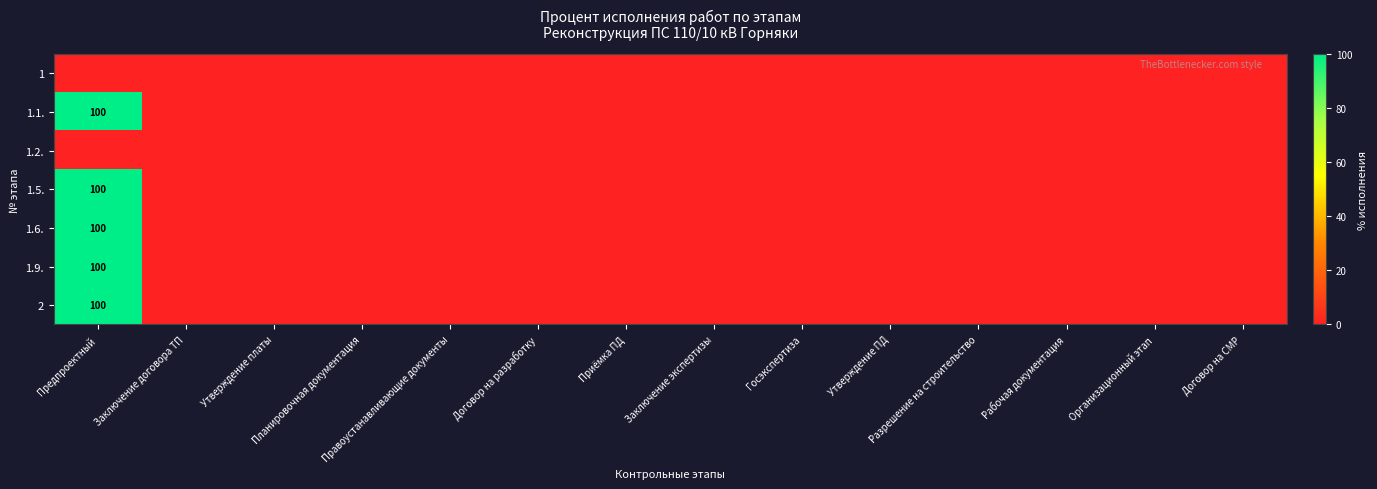

At which label does 1 reach its minimum?

Предпроектный